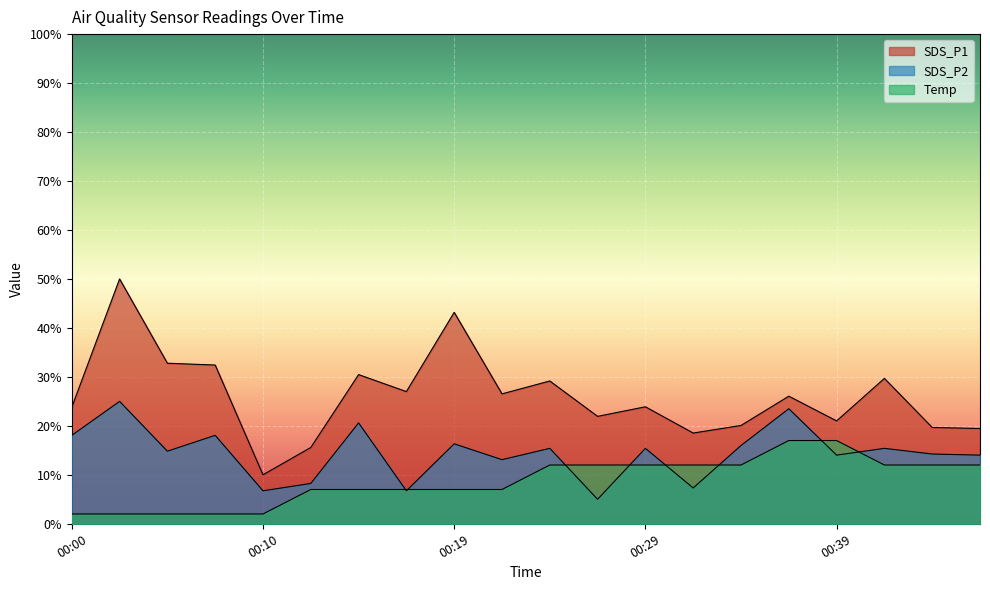

What is the difference between the Temp values at 00:39 and 00:02?

15.0